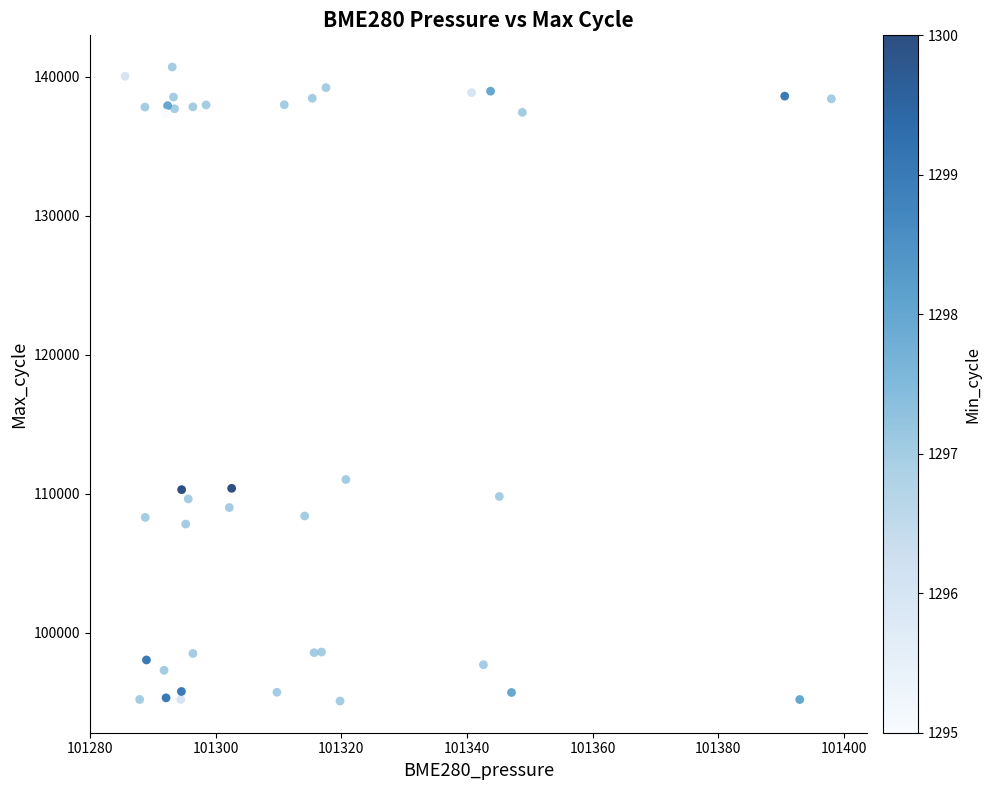

What Y value in the scatter plot is closest to 117886?

111017